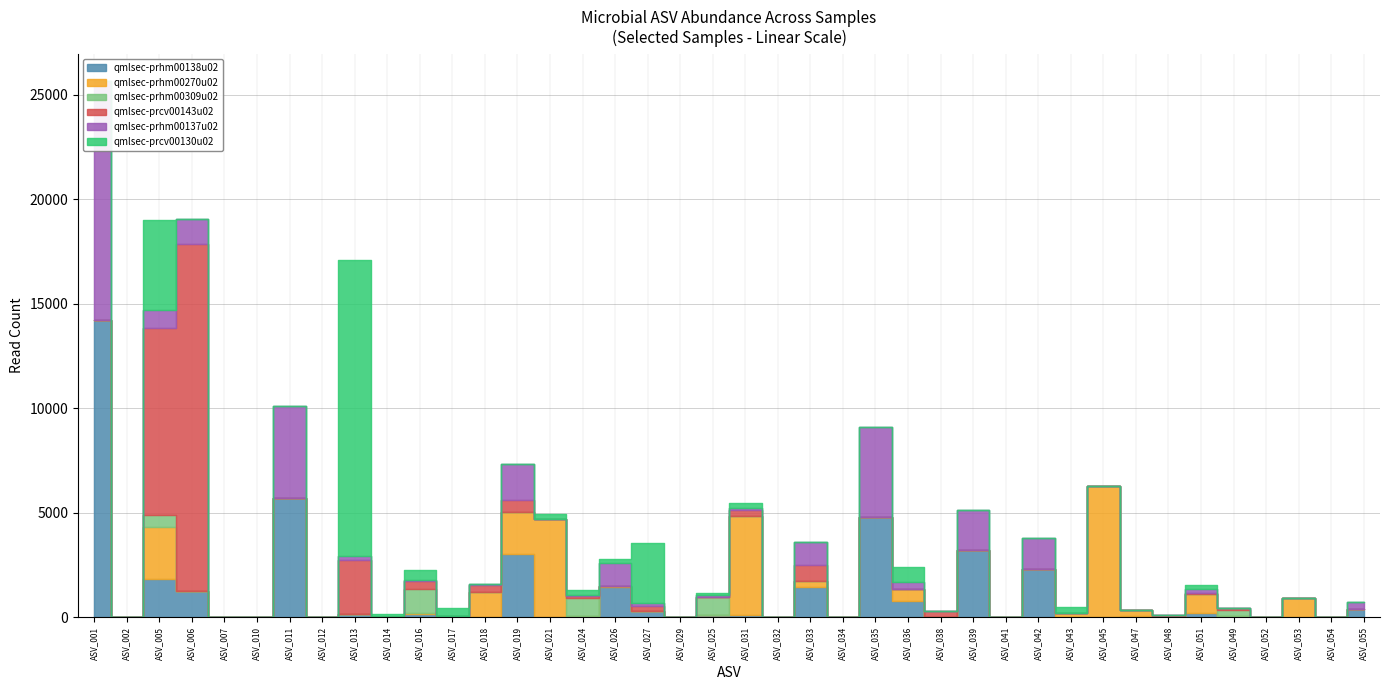

After their last crossing, which series has the higher values: qmlsec-prhm00309u02 or qmlsec-prcv00143u02?

qmlsec-prhm00309u02